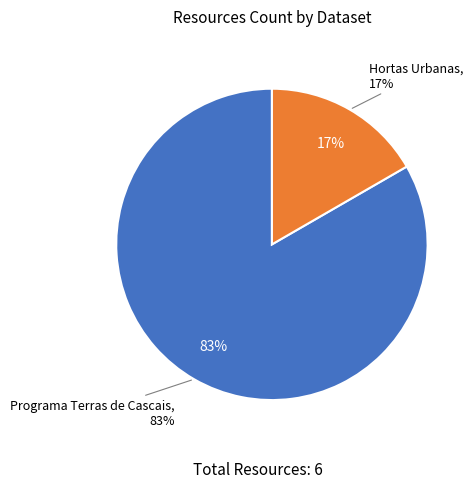

What is the largest slice in the pie chart?

Programa Terras de Cascais